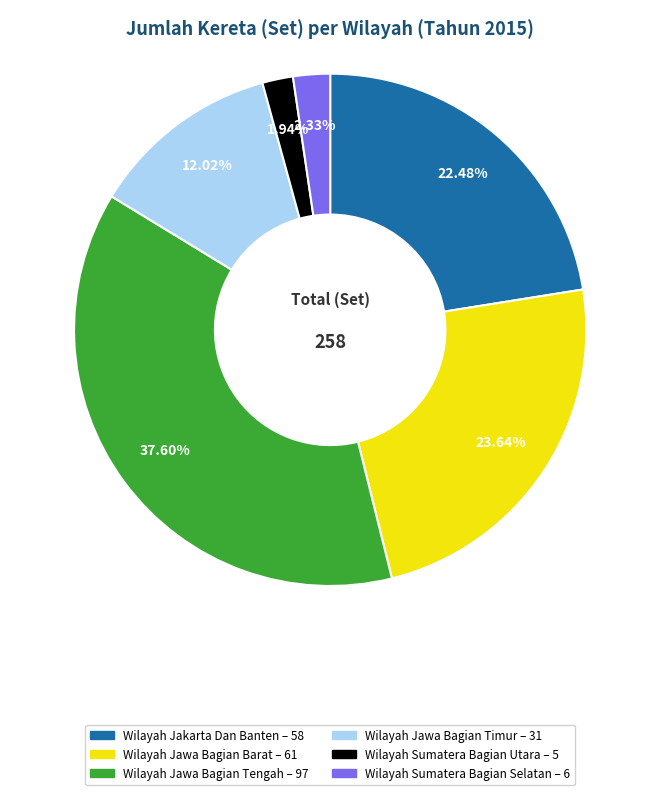

Is there any slice that represents more than half of the pie?

No